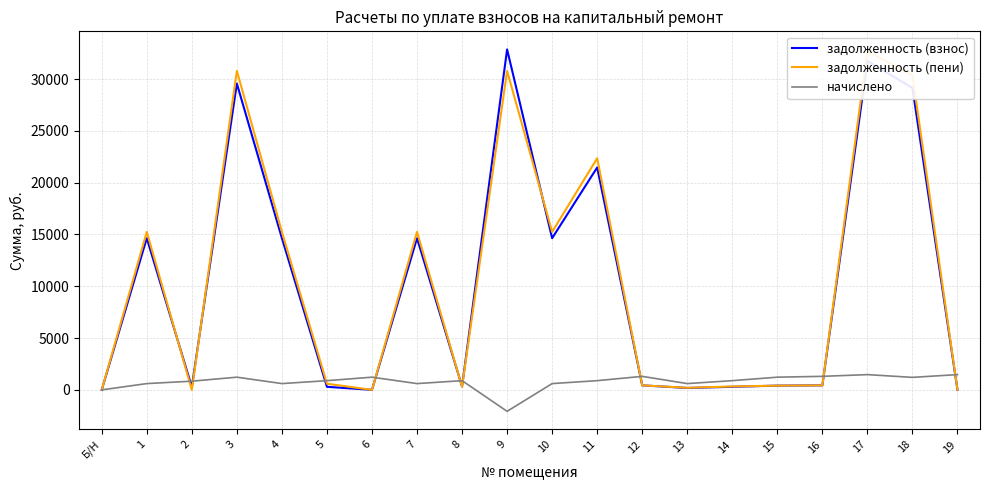

The задолженность (пени) series shows 55655.1 at 17. True or false?

False